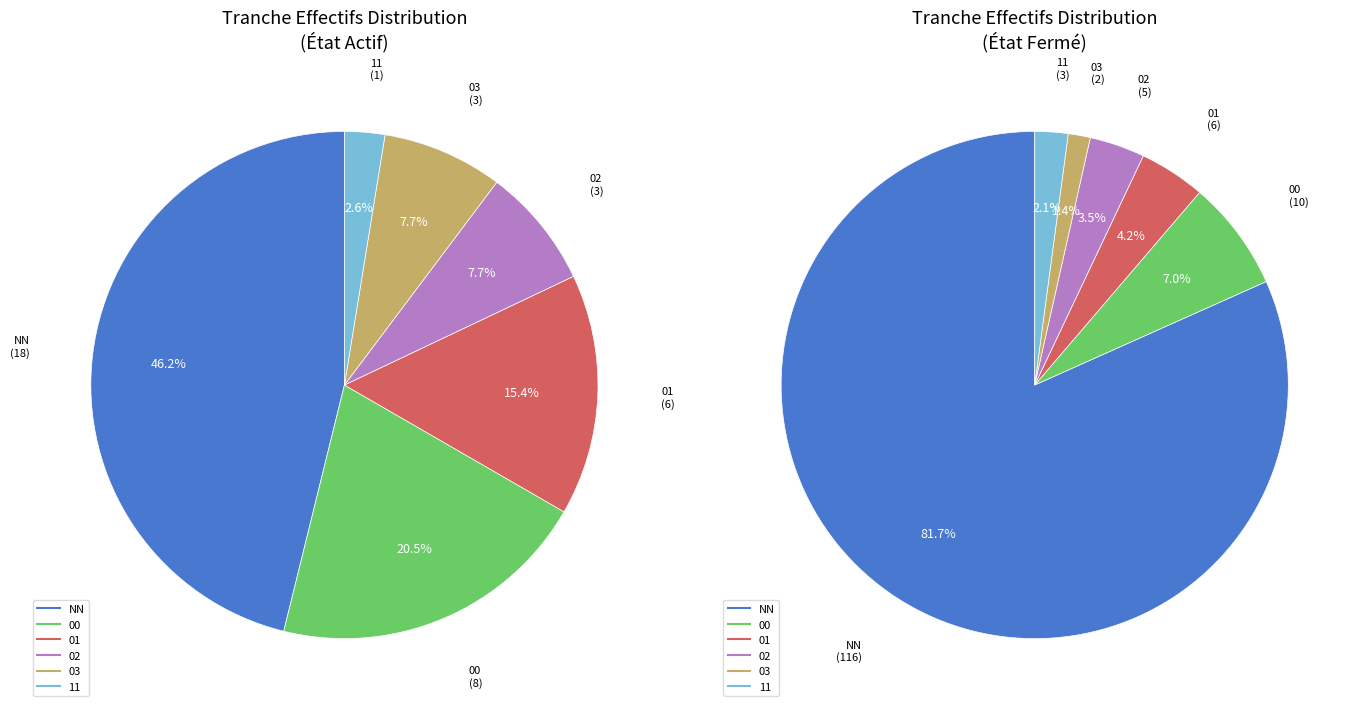

Is there a majority slice in this chart?

Yes